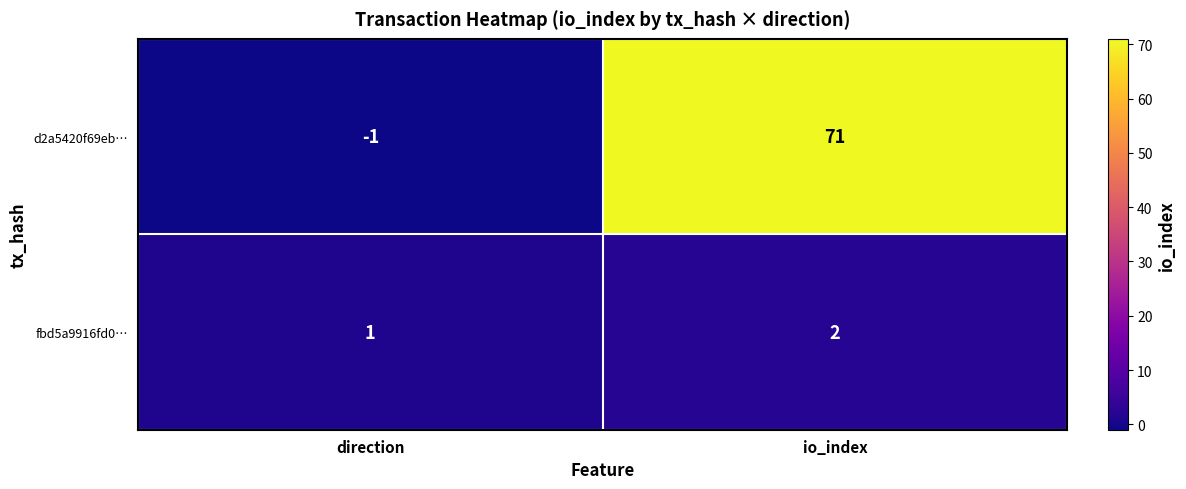

List the labels in order of d2a5420f69eb… value, smallest first.

direction, io_index